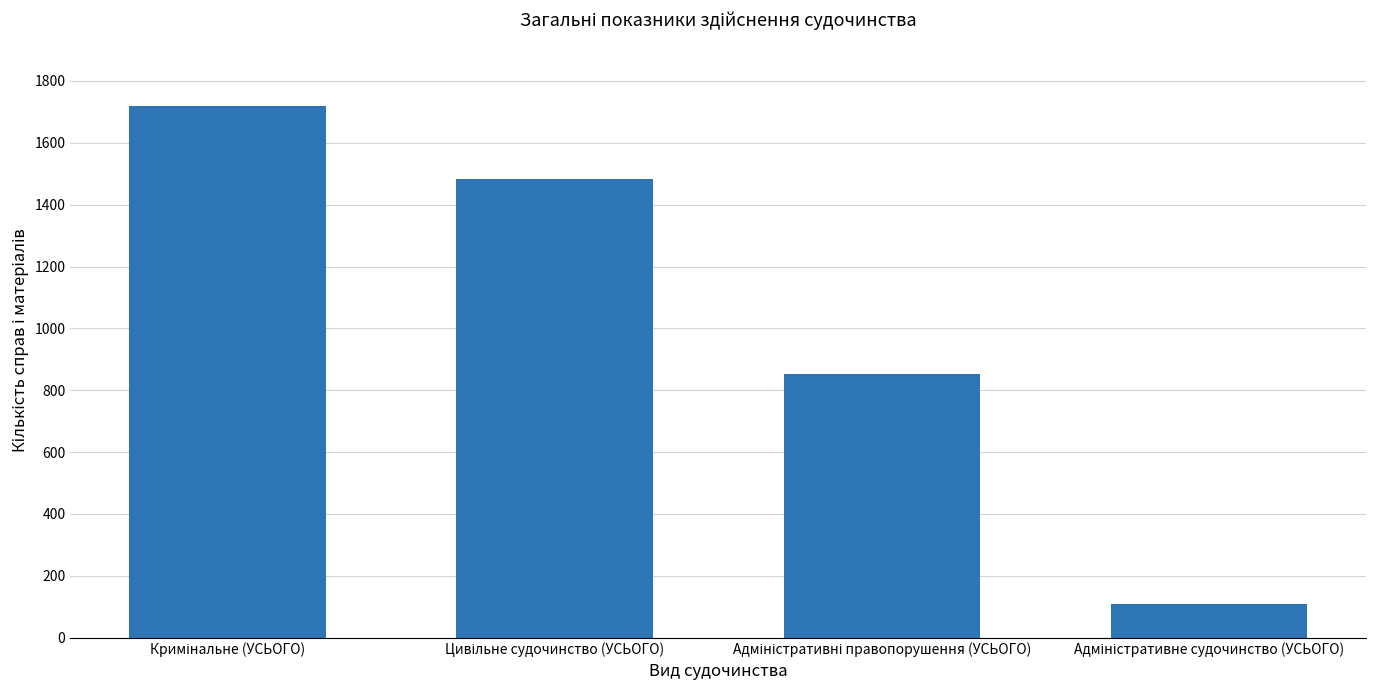

What is the minimum value shown in the chart?

107